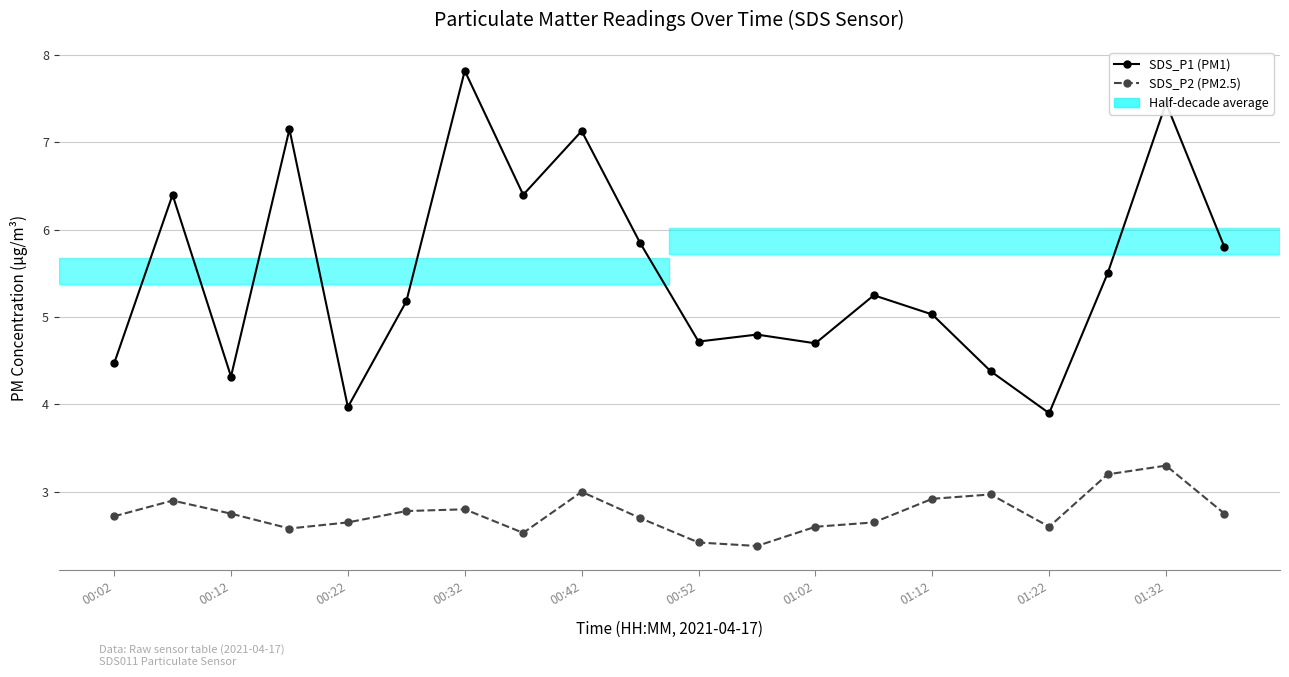

What is the difference between the maximum and minimum values in the SDS_P2 (PM2.5) series?

0.9